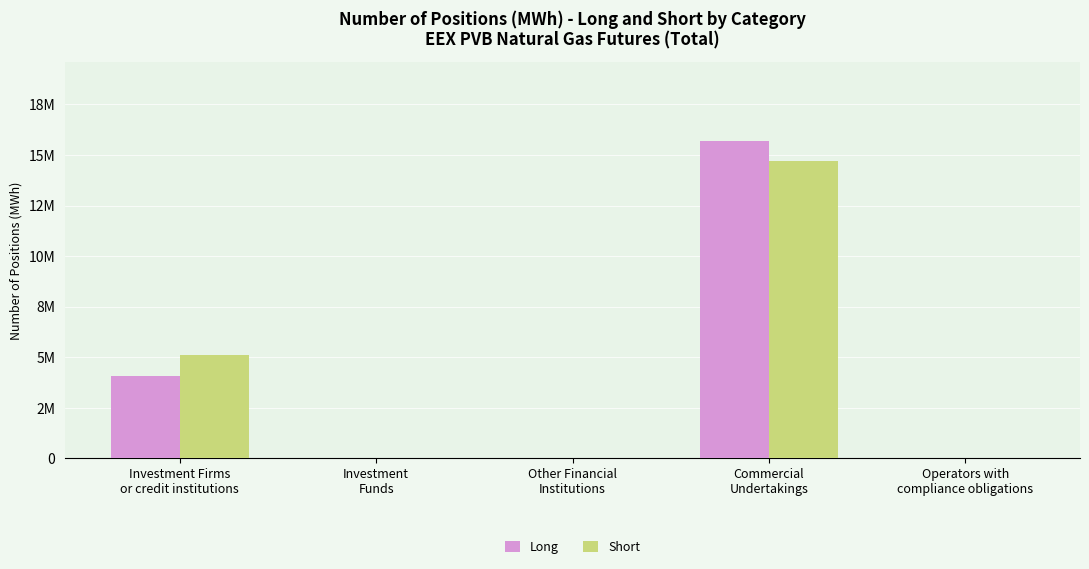

Which has a higher value, Operators with
compliance obligations or Other Financial
Institutions?

Operators with
compliance obligations